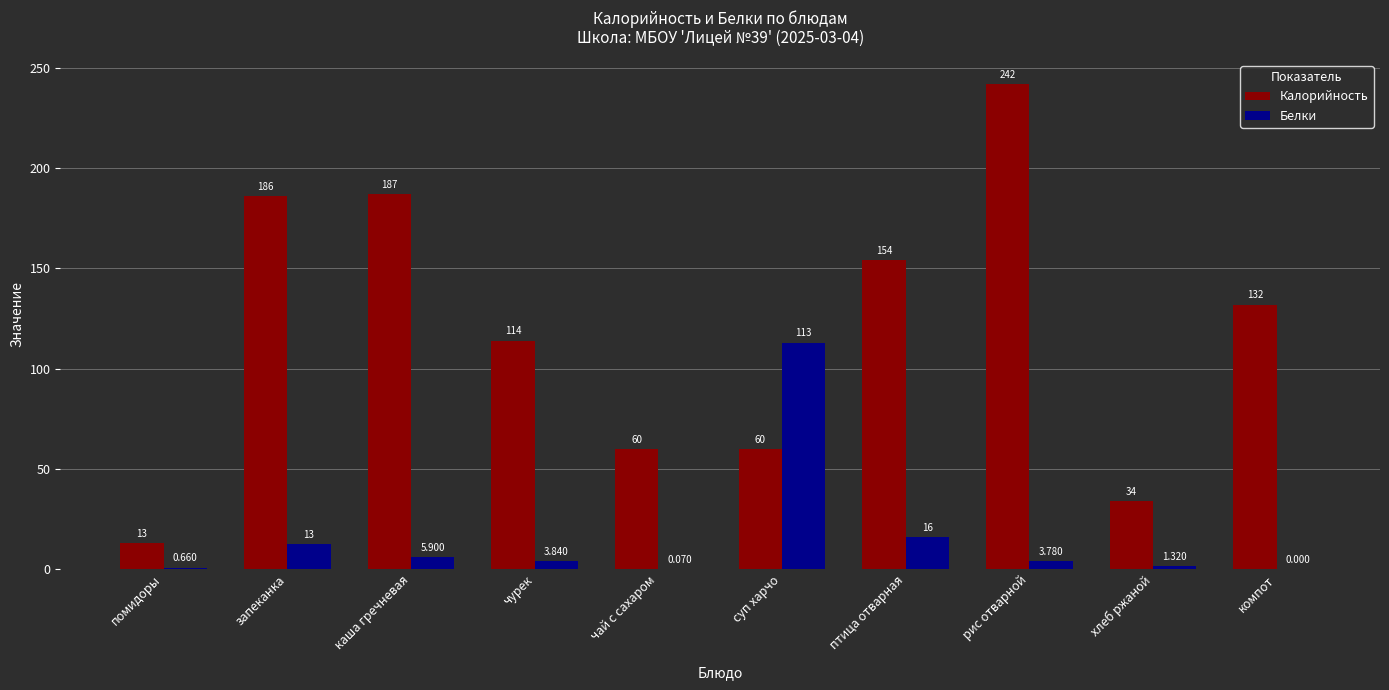

How many groups of bars are there?

10